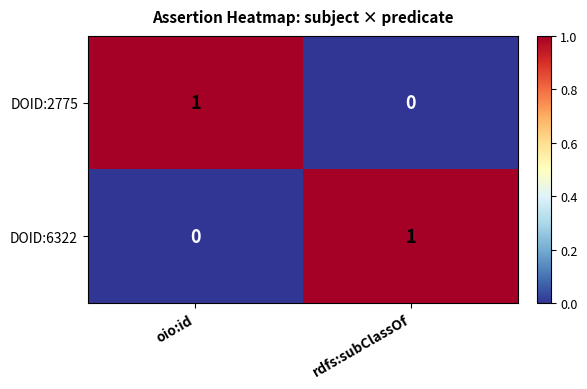

At which label is DOID:2775 closest to 0?

rdfs:subClassOf